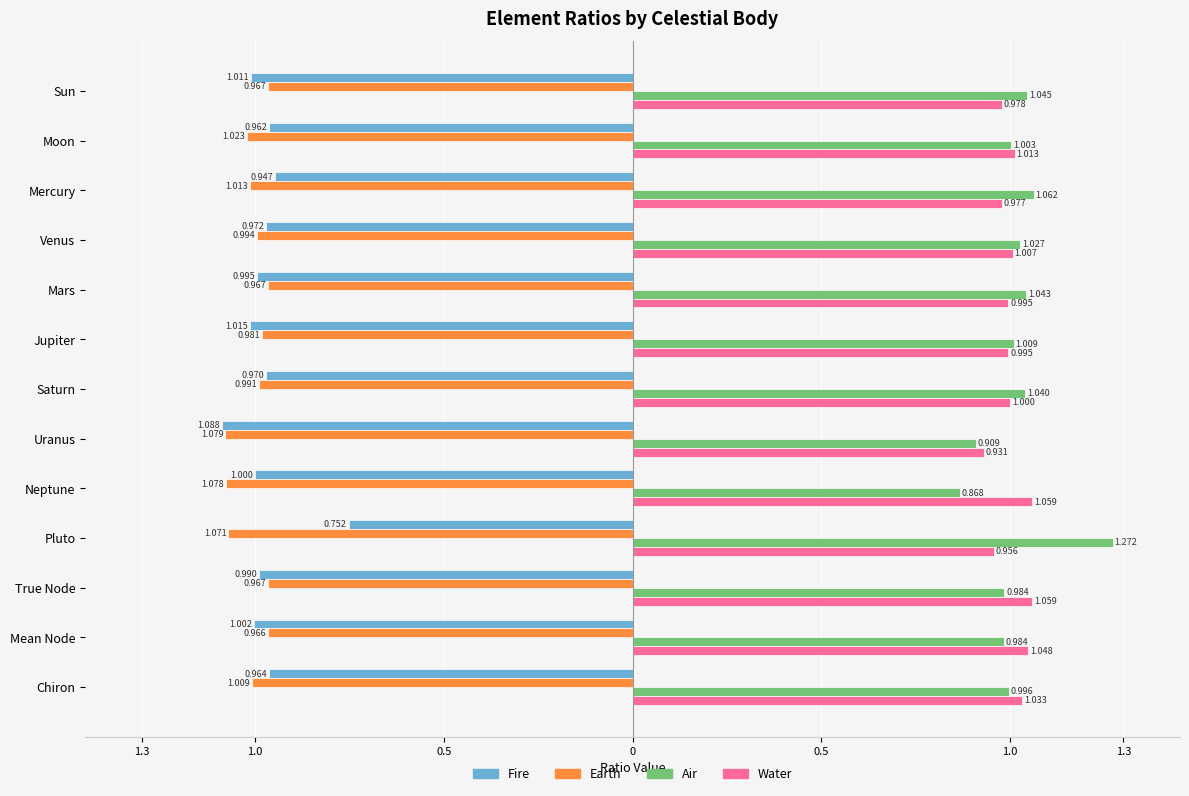

What are all the series names shown in the legend?

Fire, Earth, Air, Water